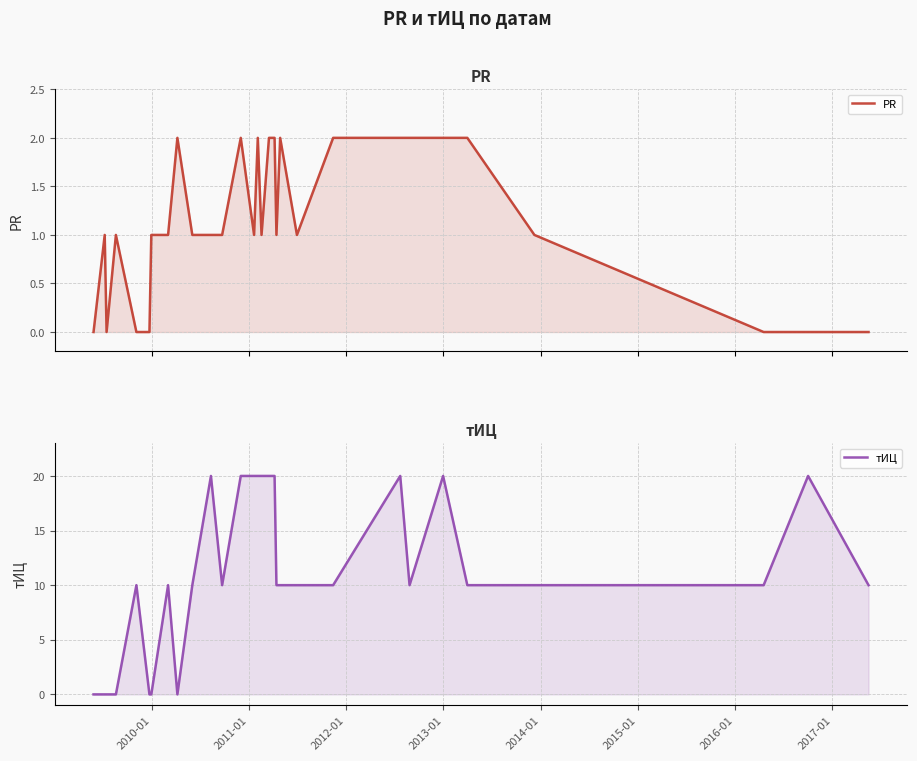

At 2013-01, list the series in order from smallest to largest.

PR, тИЦ